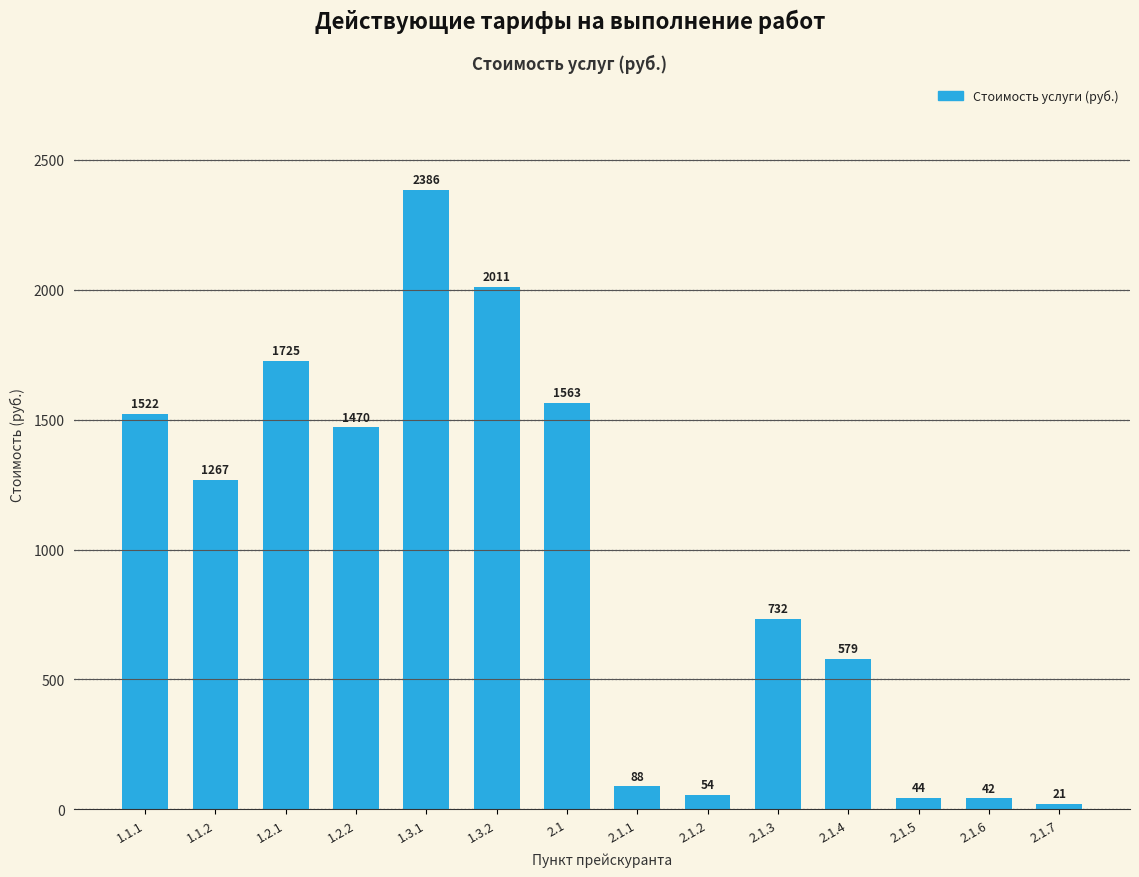

What is the sum of the values at 1.1.1 and 1.2.2?

2992